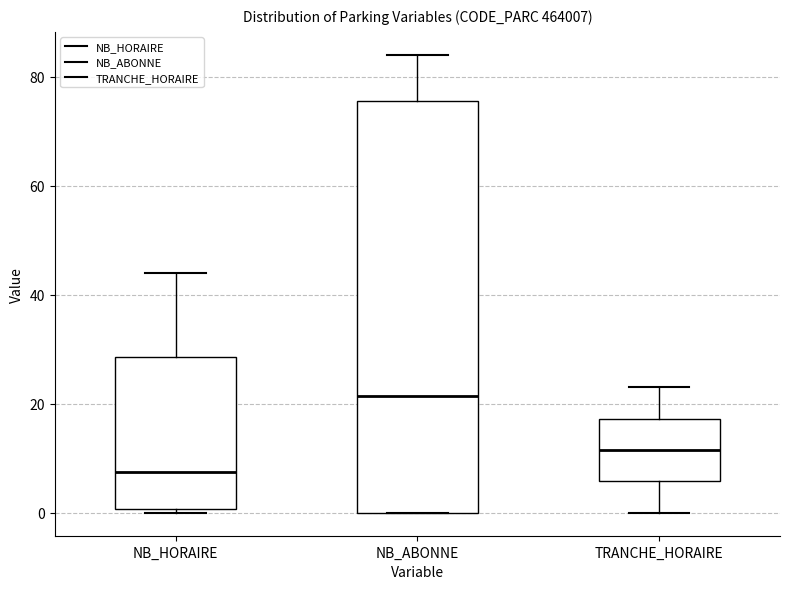

Which box's median line is the lowest?

NB_HORAIRE